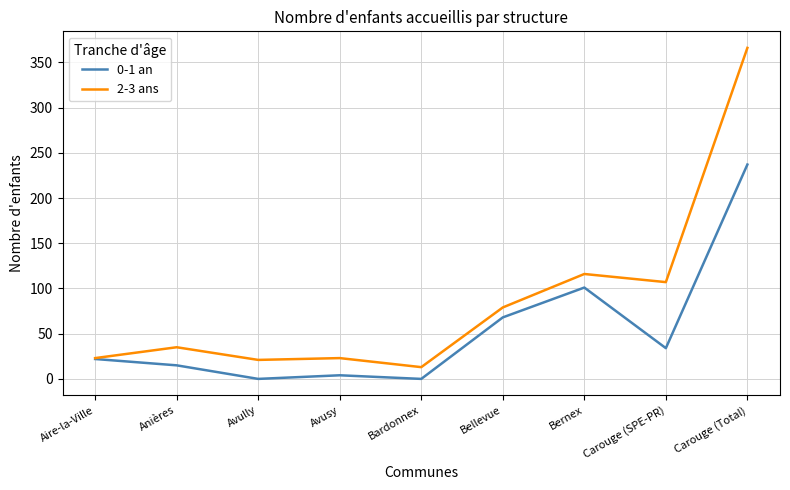

What is the difference between the maximum and second lowest values in the 0-1 an series?

237